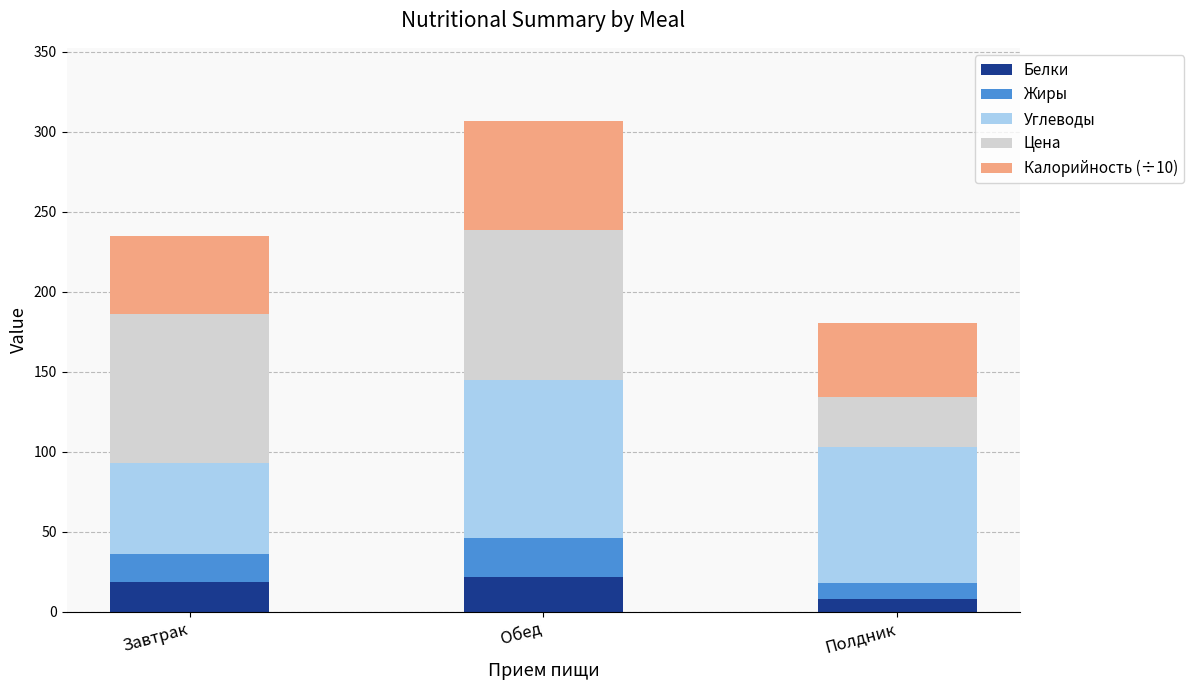

Reading left to right, transcribe the values for Белки.

Завтрак=18.8	Обед=21.4	Полдник=7.9